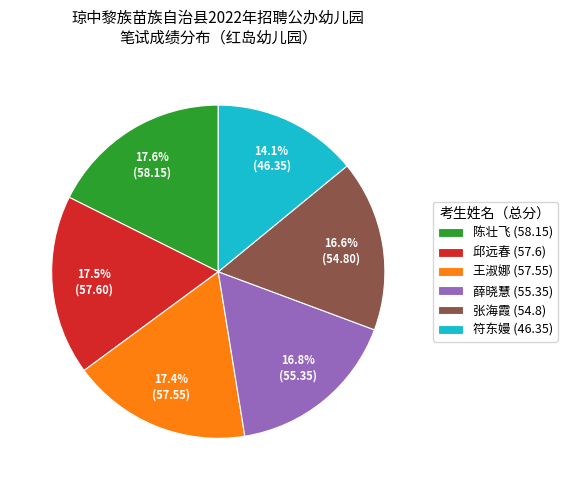

Which slice is the smallest?

符东嫚